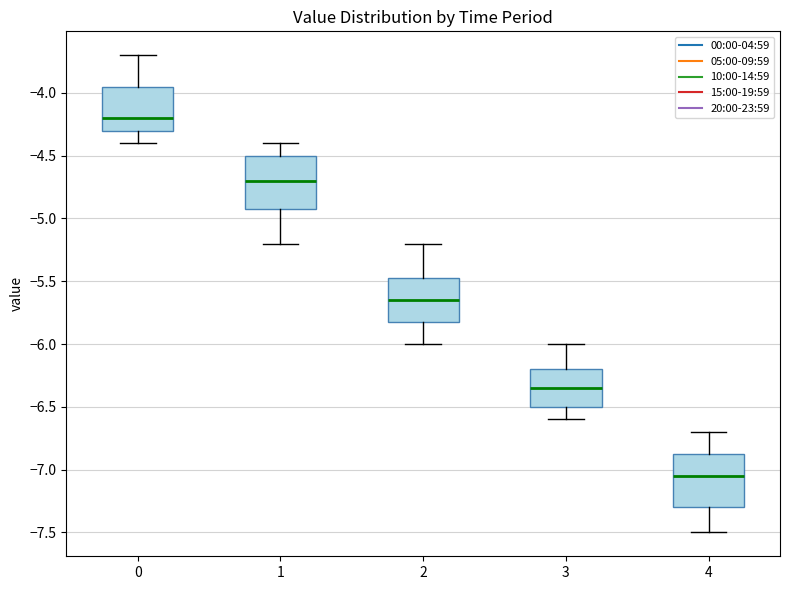

Which box's median line is the highest?

0